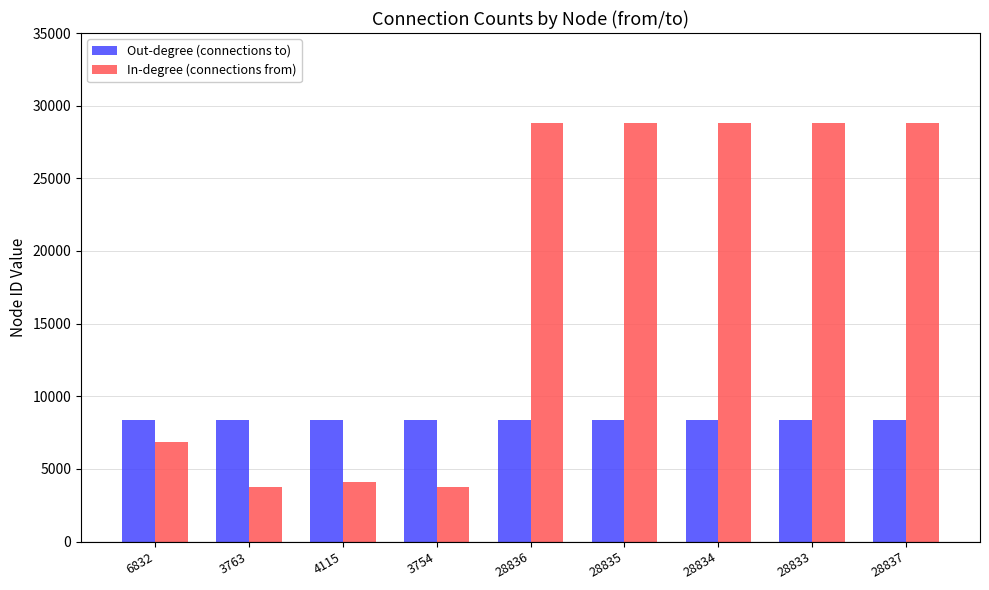

What is the average value of the Out-degree (connections to) series?

8357